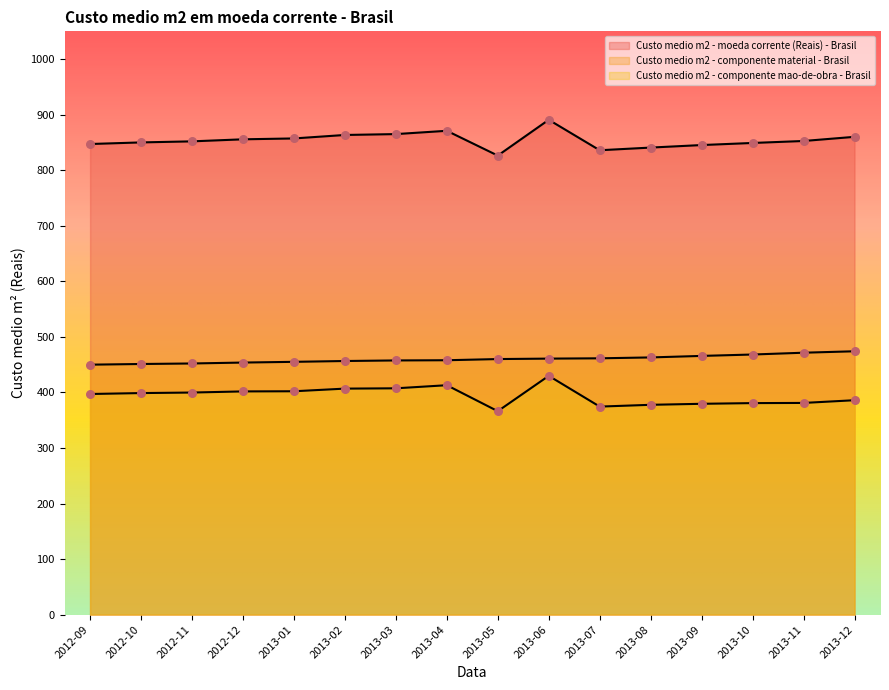

Which series has the largest total across all categories?

Custo medio m2 - moeda corrente (Reais) - Brasil